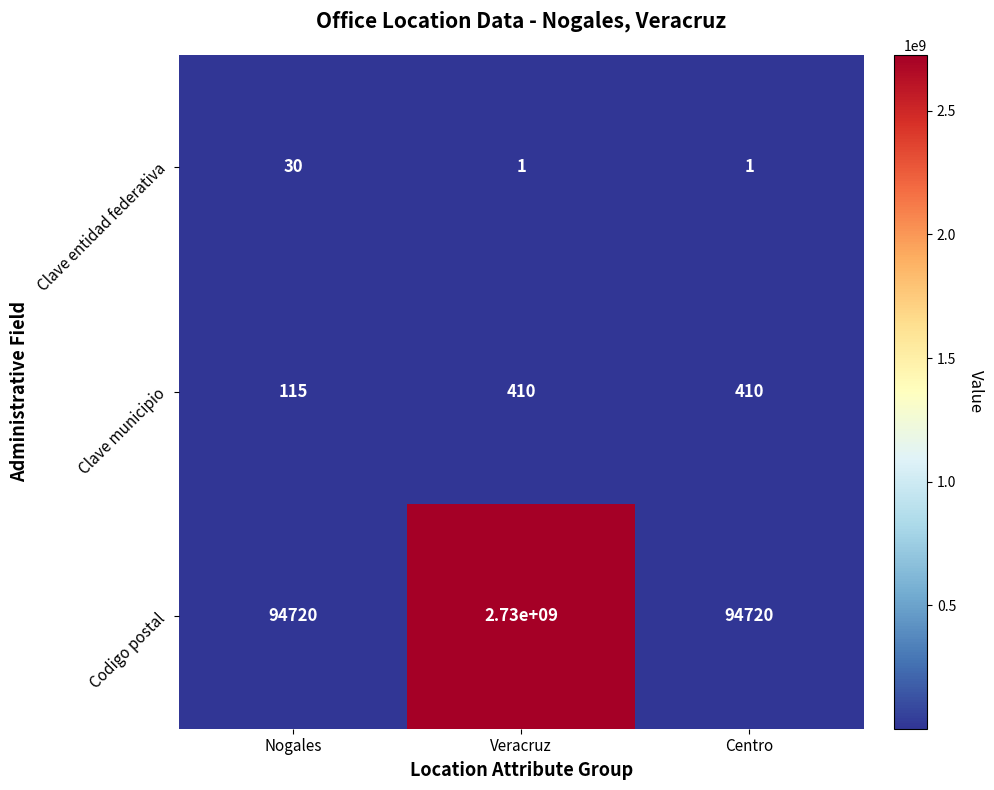

Count the Clave entidad federativa values in the range 1 to 30.

3